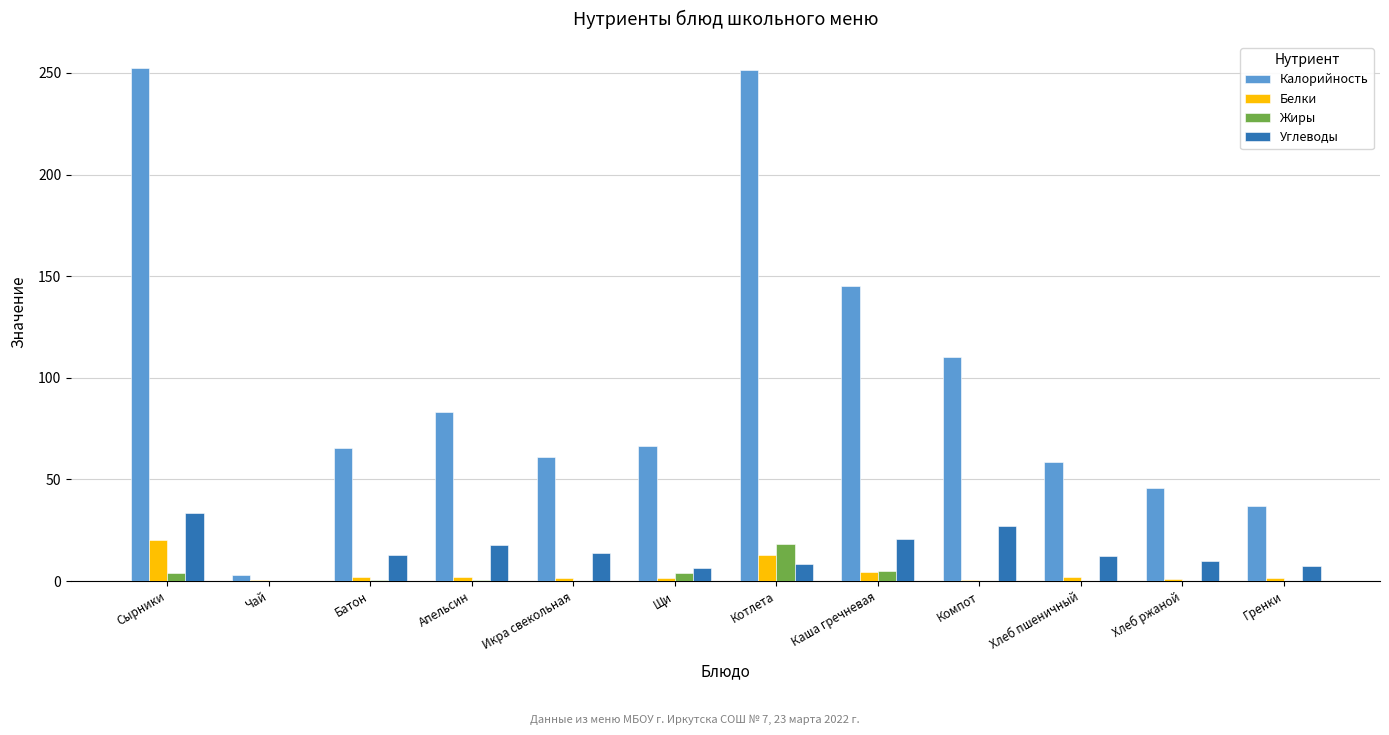

The value of Калорийность at Каша гречневая is 255.3. True or false?

False